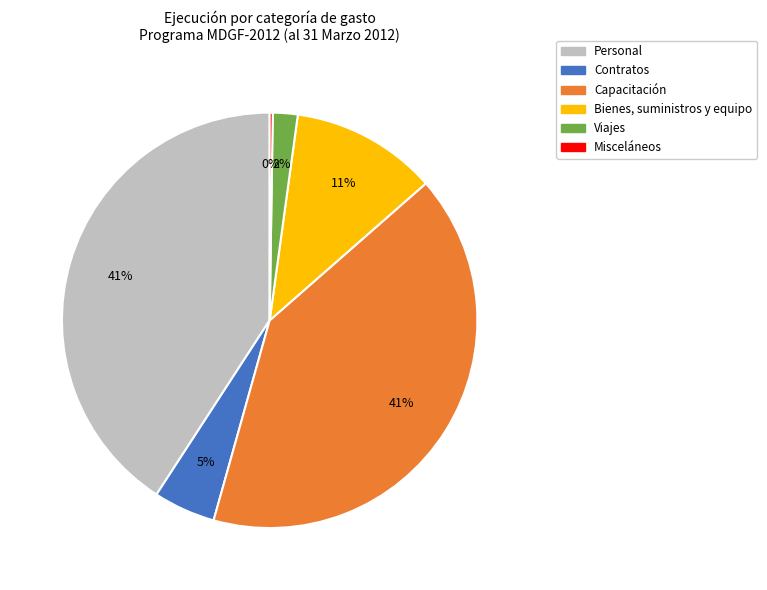

Is the sum of Viajes and Personal greater than half?

No